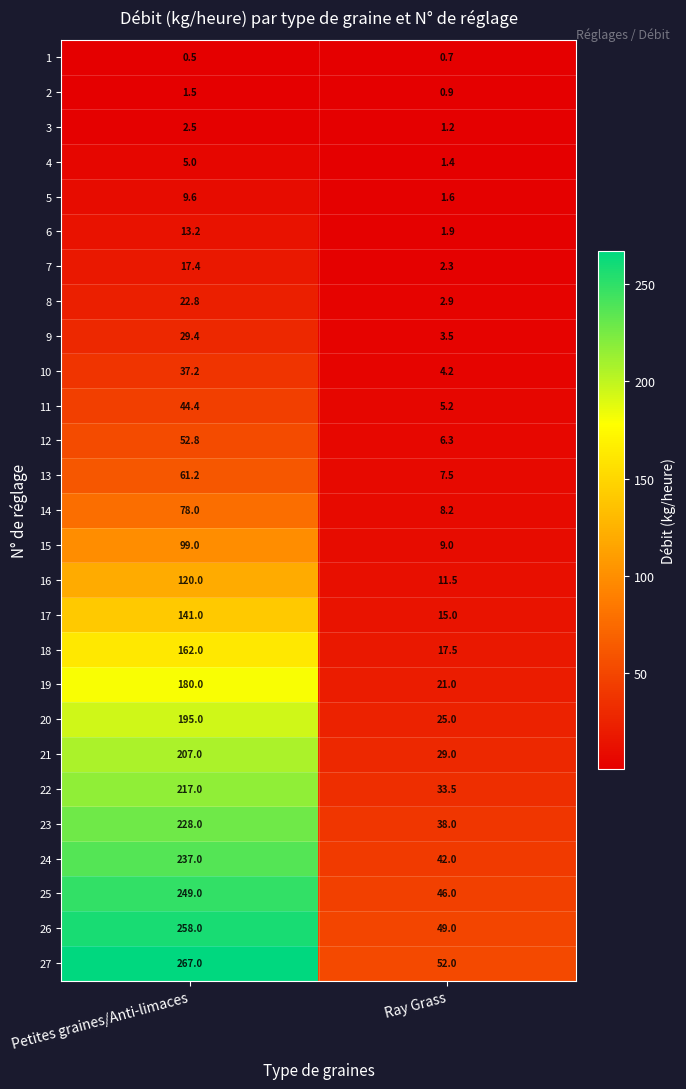

What is the average value of the 16 series?

65.8